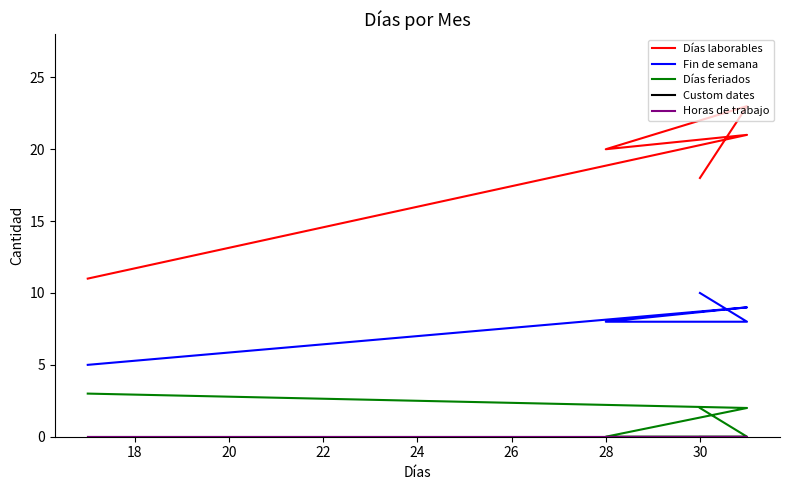

True or false: Días laborables has more than 2 points higher than both neighbors.

False